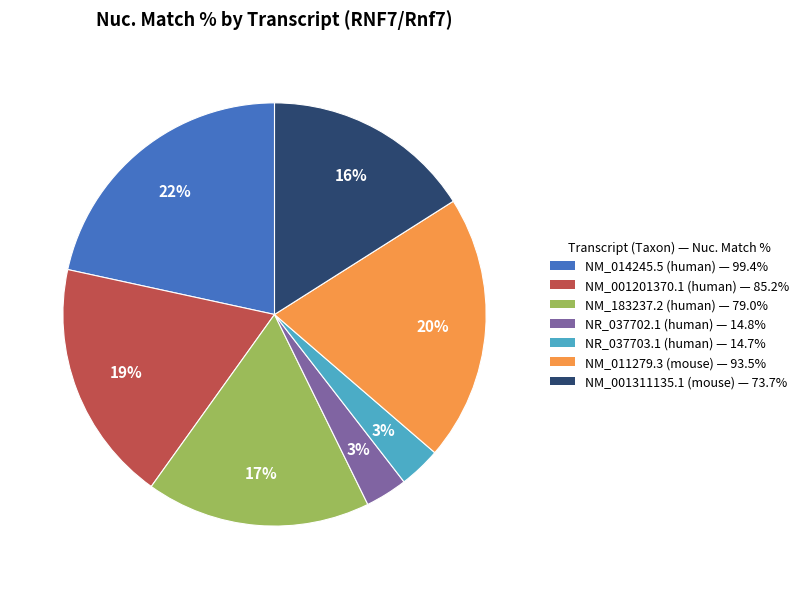

Do NM_014245.5 (human) — 99.4% and NM_011279.3 (mouse) — 93.5% together represent more than half of the pie?

No